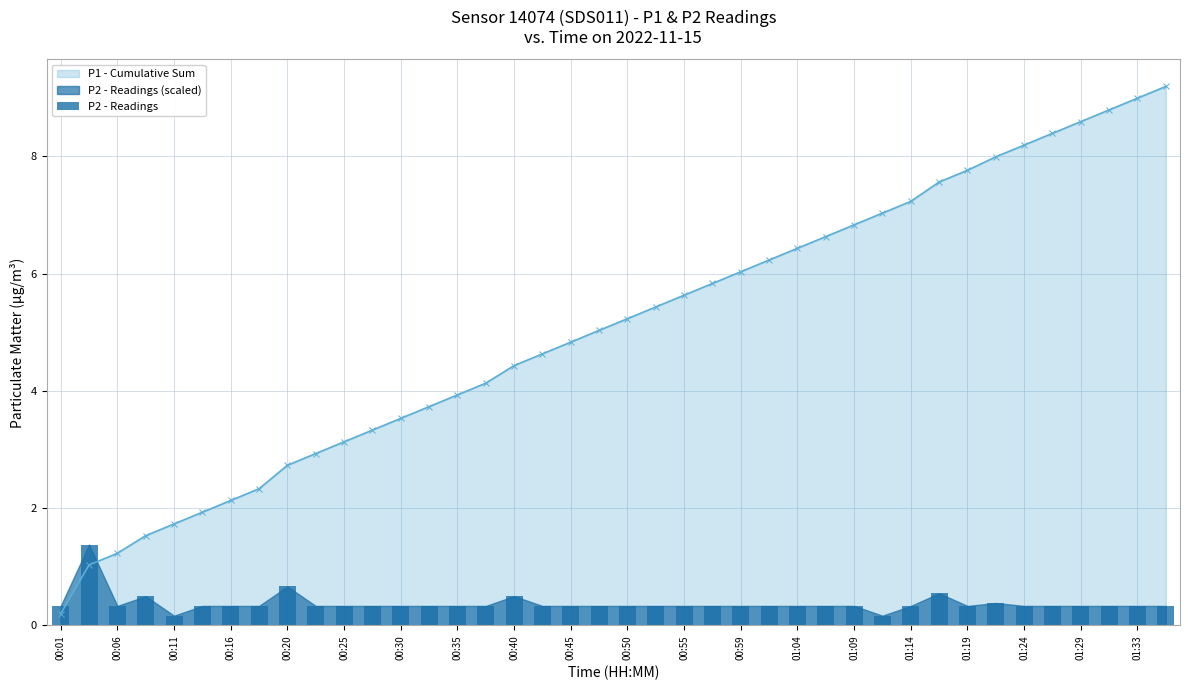

The value of P1 - Cumulative Sum at 00:59 is 6.0. True or false?

True